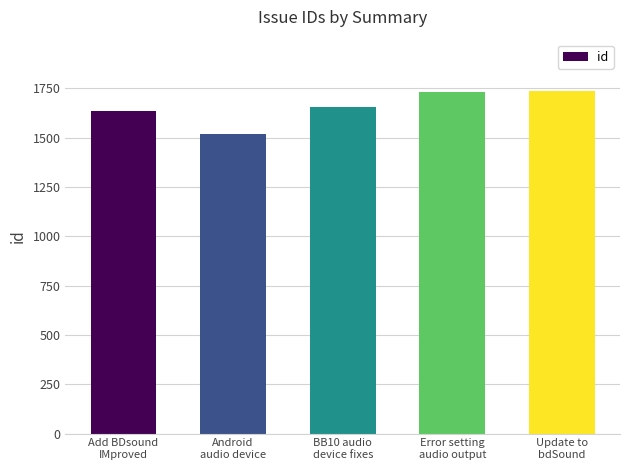

How many series are shown in this chart?

1